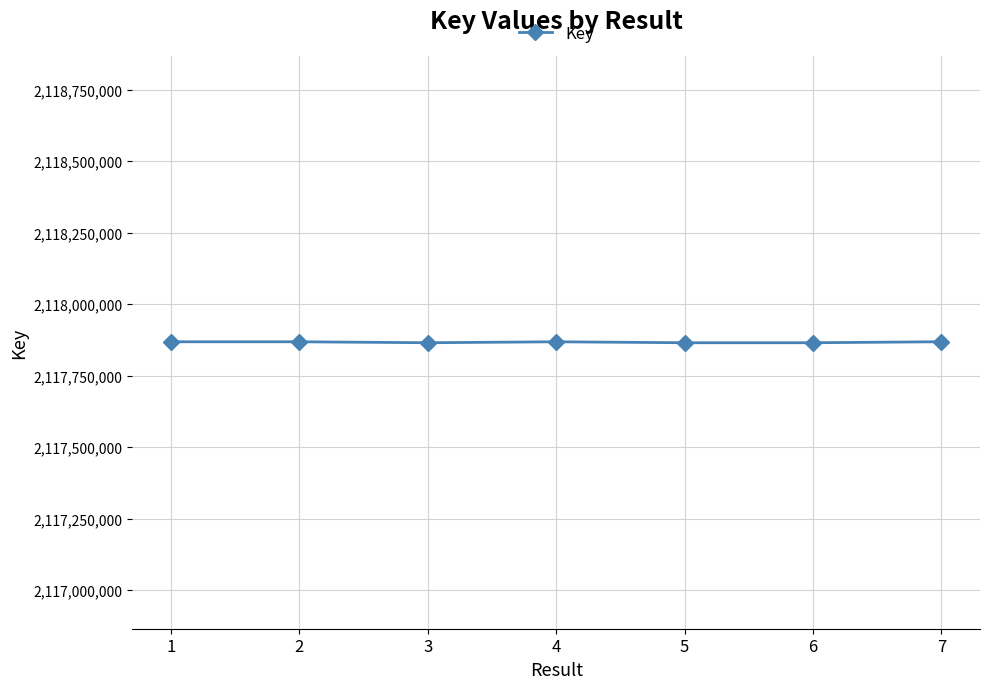

What is the maximum value shown in the chart?

2117868539